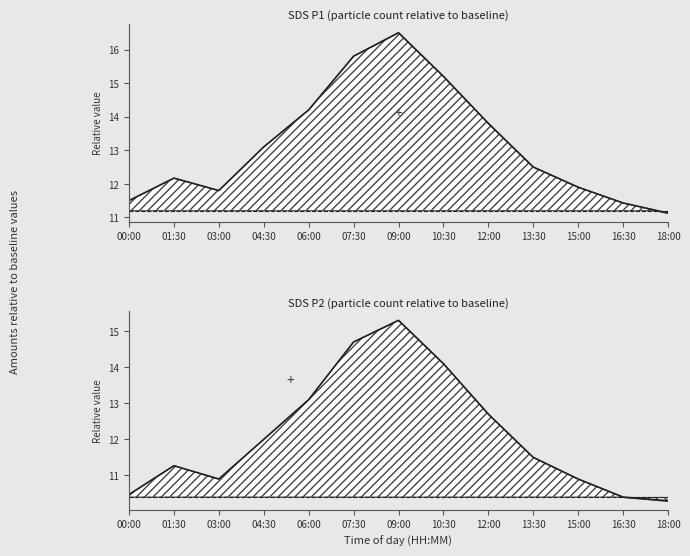

Reading right to left, list all the values displayed in this chart.

SDS_P1 curve: 18:00=11.1	16:30=11.4	15:00=11.9	13:30=12.5	12:00=13.8	10:30=15.2	09:00=16.5	07:30=15.8	06:00=14.2	04:30=13.1	03:00=11.8	01:30=12.2	00:00=11.5
SDS_P2 curve: 18:00=10.3	16:30=10.4	15:00=10.9	13:30=11.5	12:00=12.7	10:30=14.1	09:00=15.3	07:30=14.7	06:00=13.1	04:30=12.0	03:00=10.9	01:30=11.3	00:00=10.5